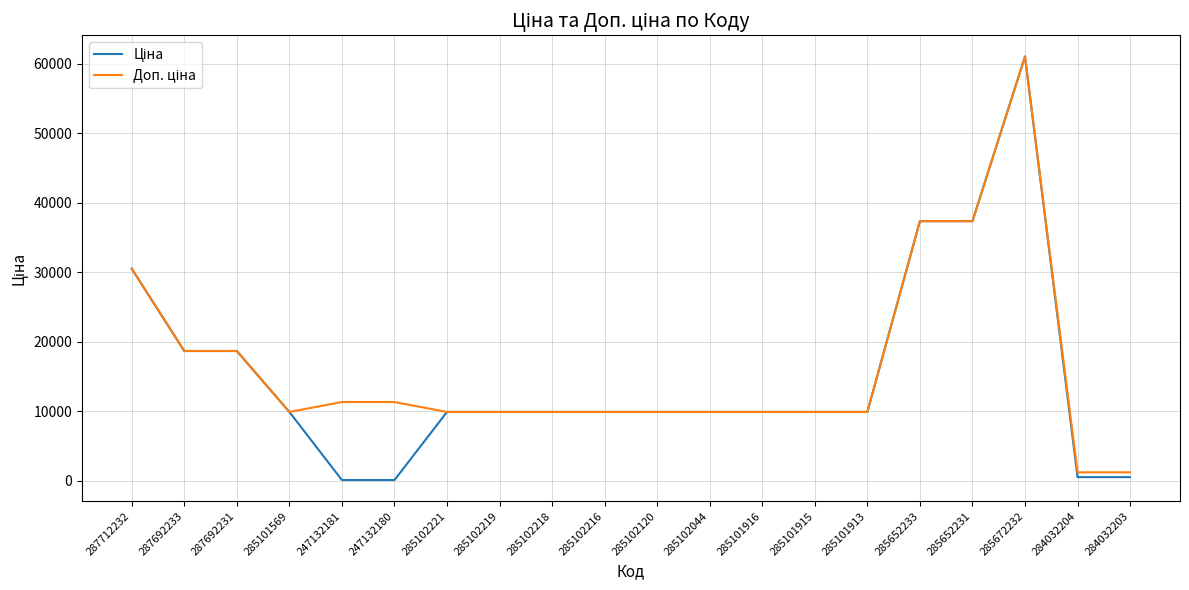

At which category is the sum across all series the highest?

285672232